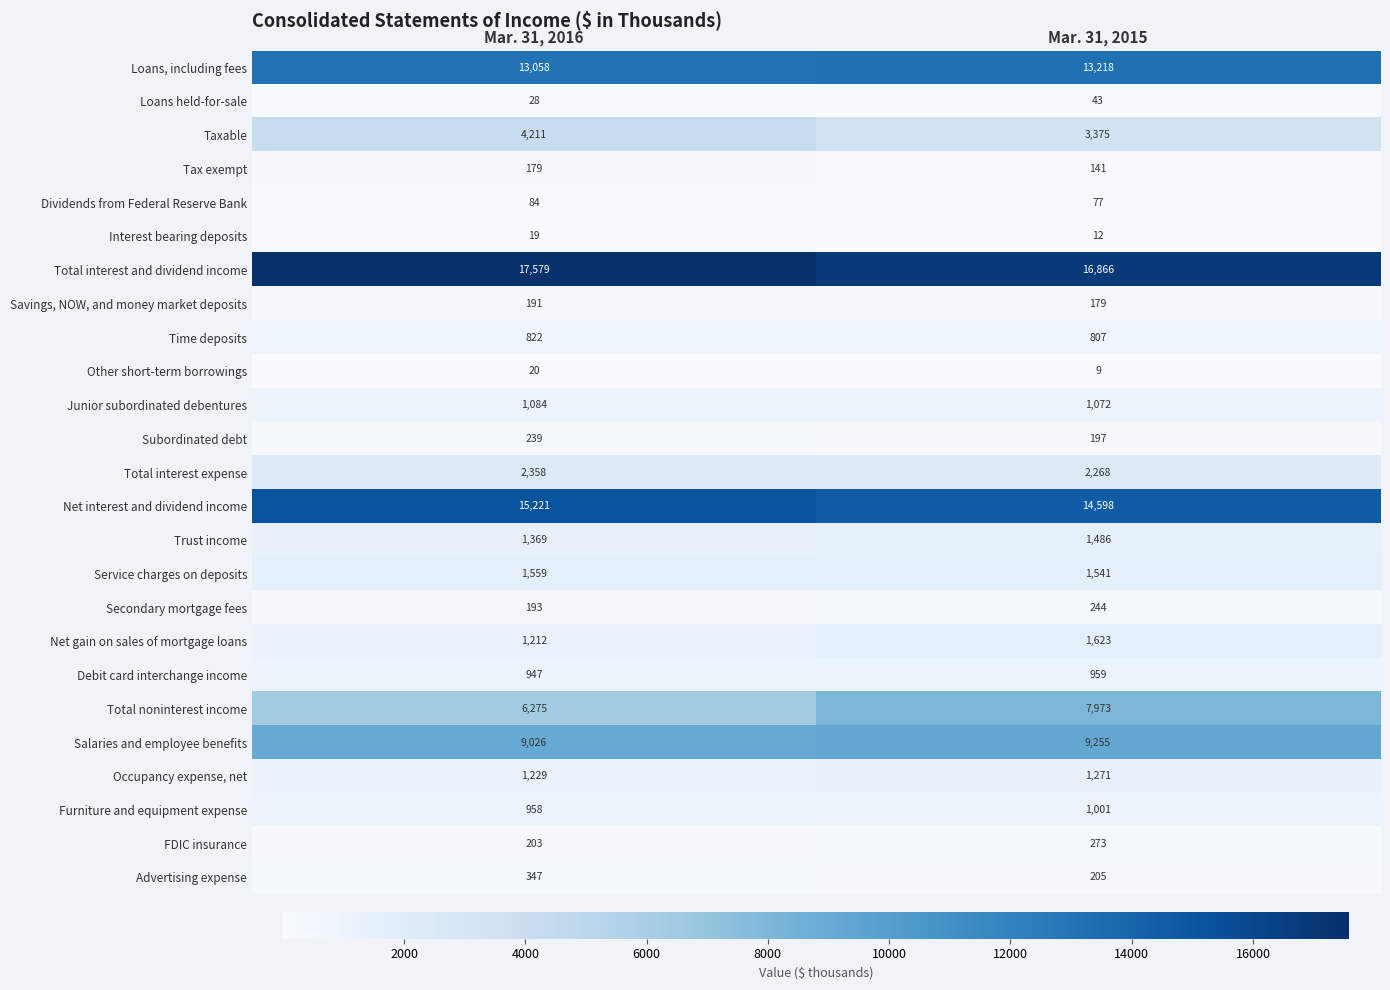

How many values in the Service charges on deposits series are below 1559?

1